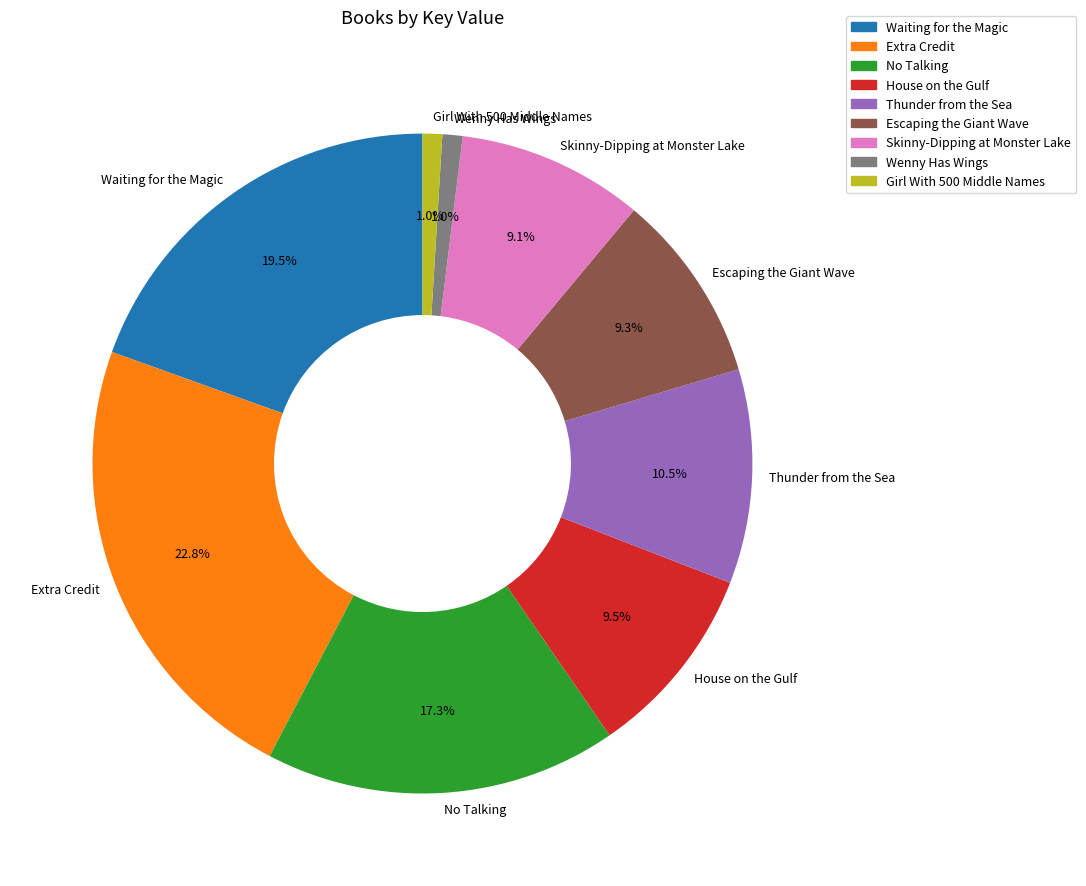

Approximately how many times larger is the value at No Talking compared to Escaping the Giant Wave?

1.9